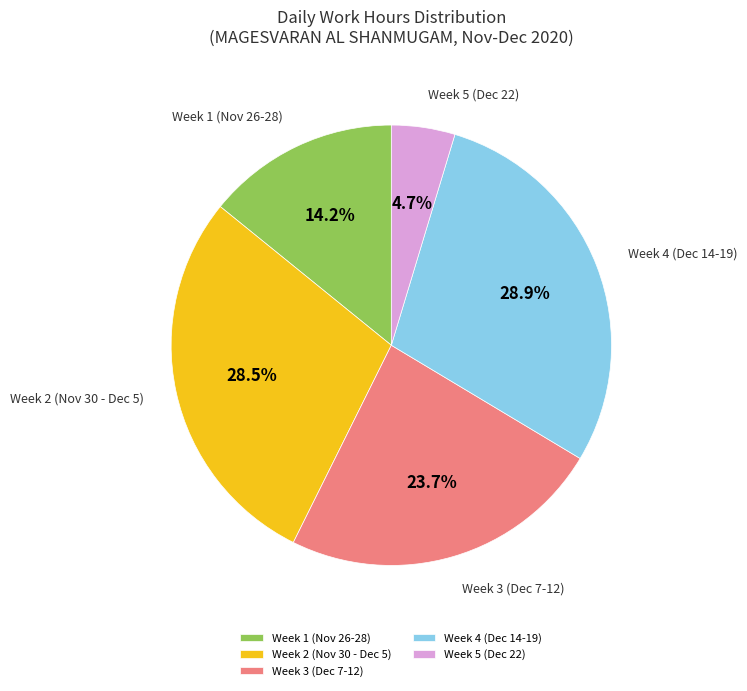

What percentage is NOT represented by Week 1 (Nov 26-28)?

85.8%